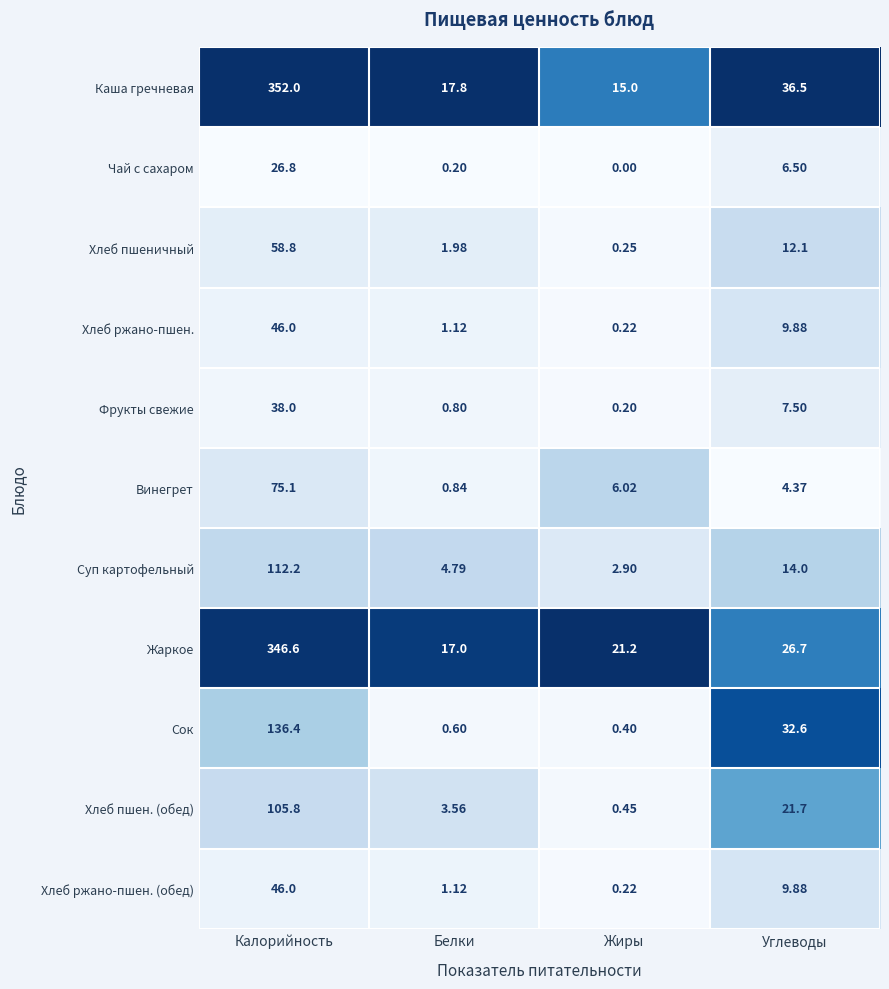

Where does the Суп картофельный series first go above 14?

Калорийность